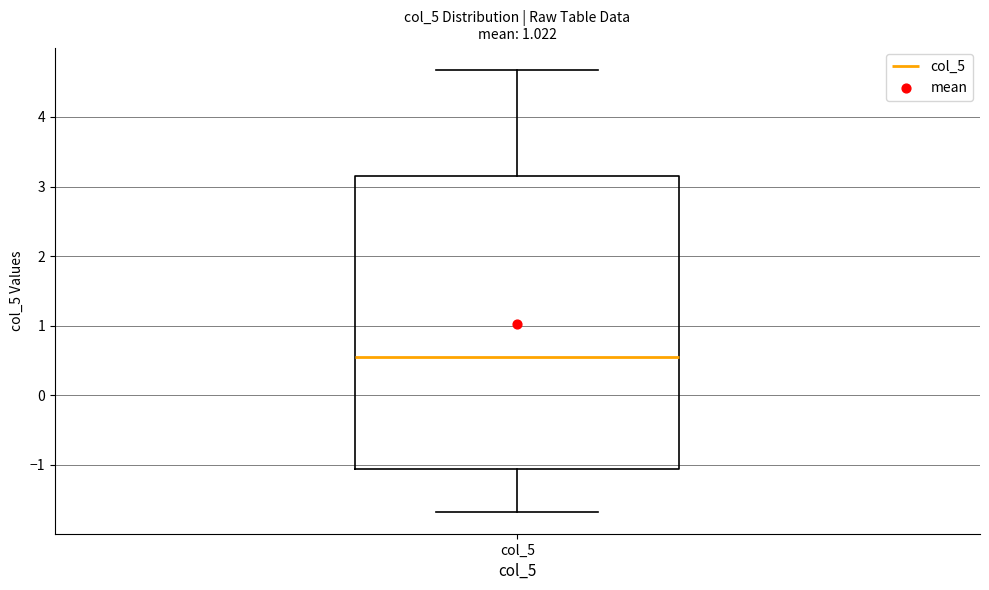

Transcribe this box plot: give where the median line is, the range the box spans, and where the two whiskers end, as read against the y-axis. The values are not printed on the chart, so give them approximately, as read against the axis.

median 0.6, box -1.1 to 3.1, whiskers -1.7 to 4.7